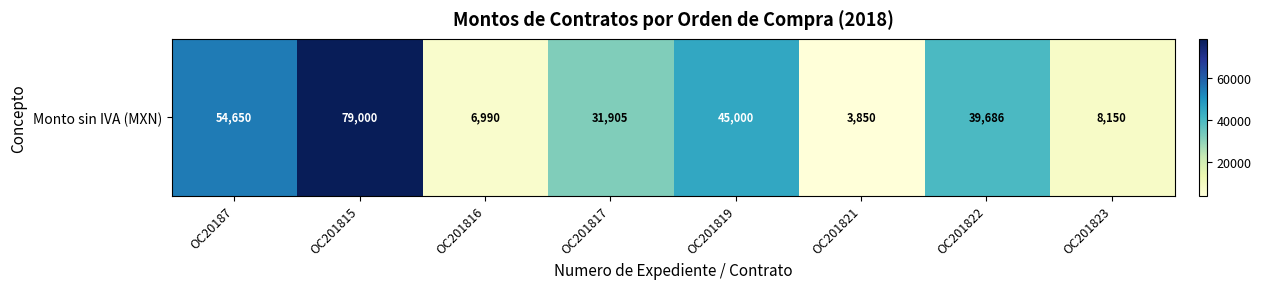

True or false: the data shows 8150 at OC201823.

True